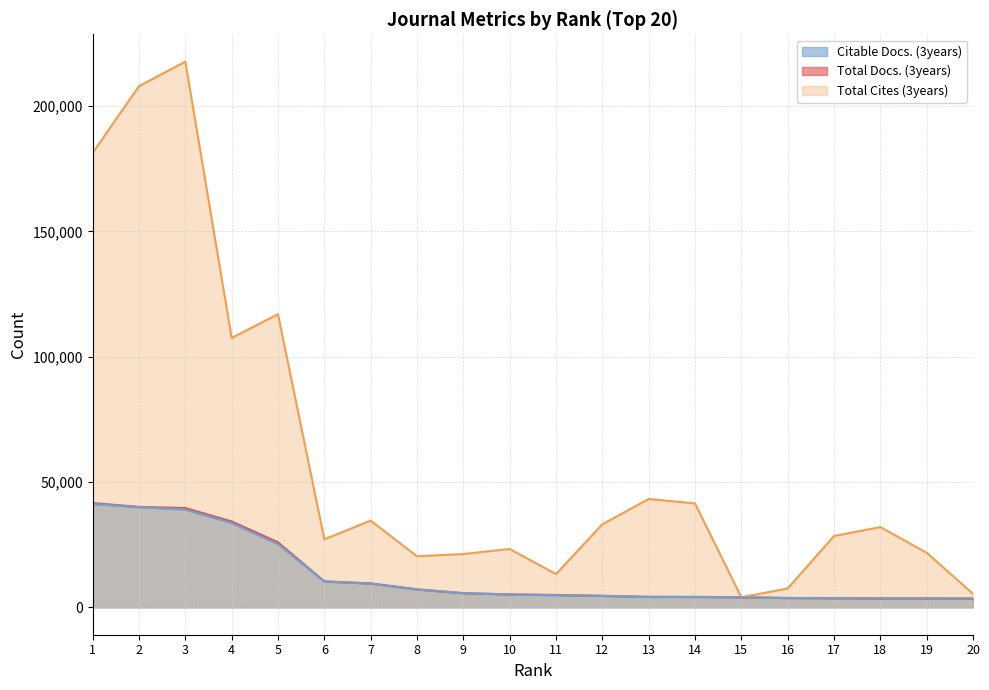

Does the chart display data point markers on the line(s)?

No